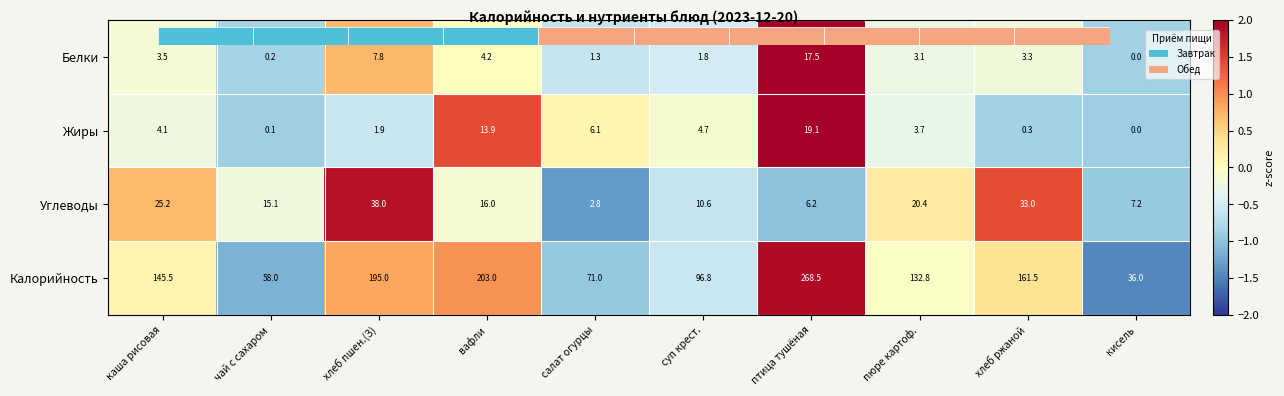

At how many categories does at least one series exceed 0?

10